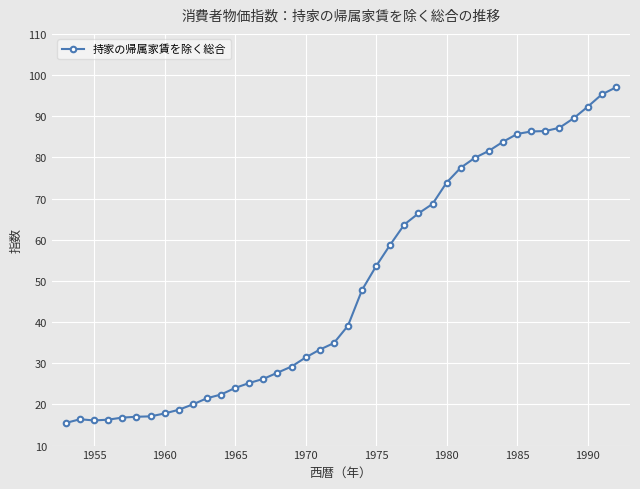

How many categories are shown in the chart?

40